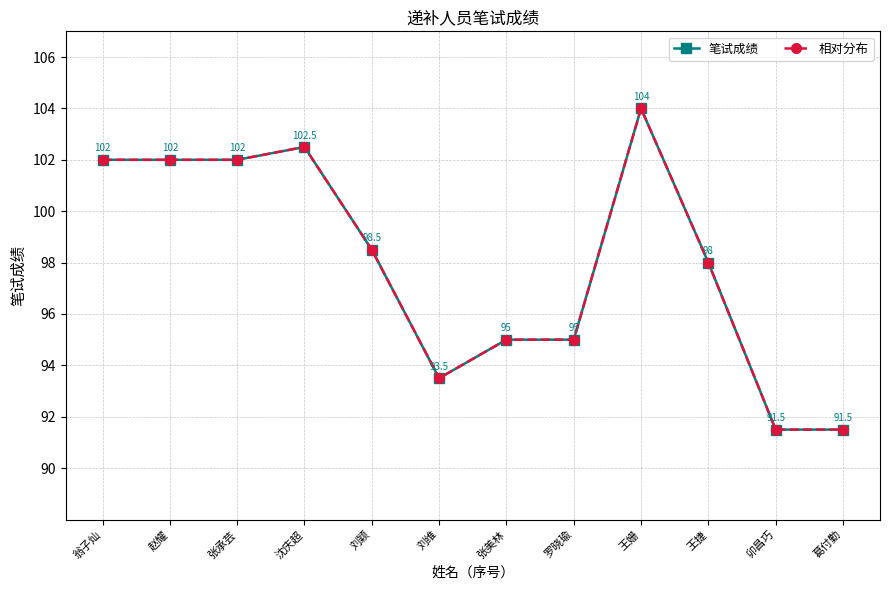

List the series in order of their peak value, highest first.

笔试成绩, 相对分布